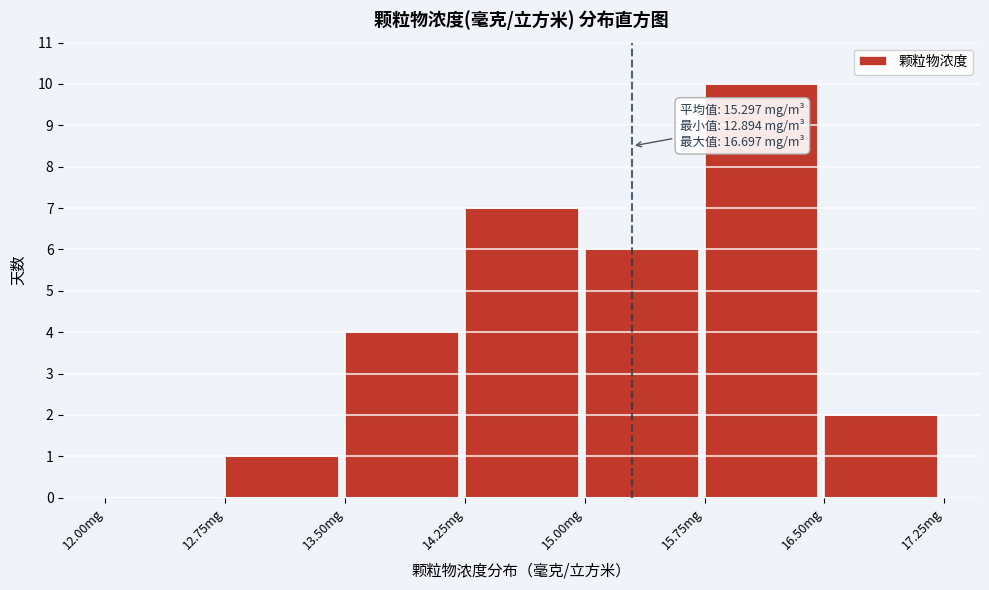

Which range on the x-axis has the tallest bar?

15.75 to 16.50